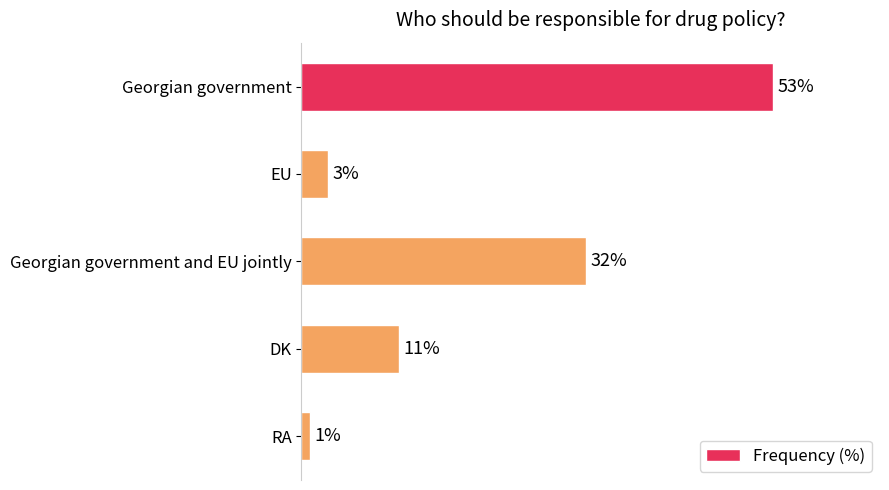

List the labels in order of value, largest first.

Georgian government, Georgian government and EU jointly, DK, EU, RA